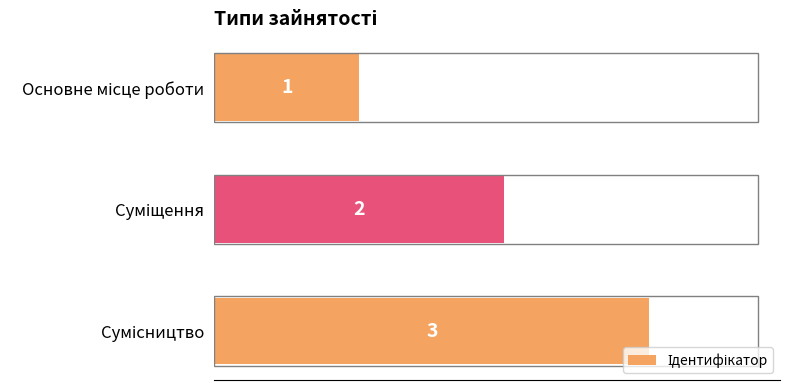

What is the greatest value displayed?

3